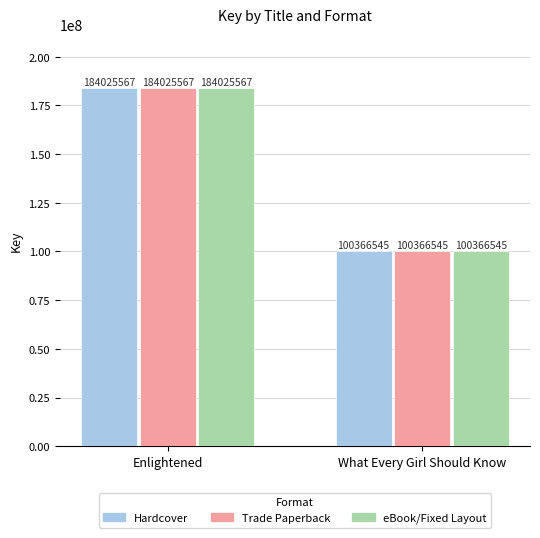

The eBook/Fixed Layout series shows 123147039 at Enlightened. True or false?

False